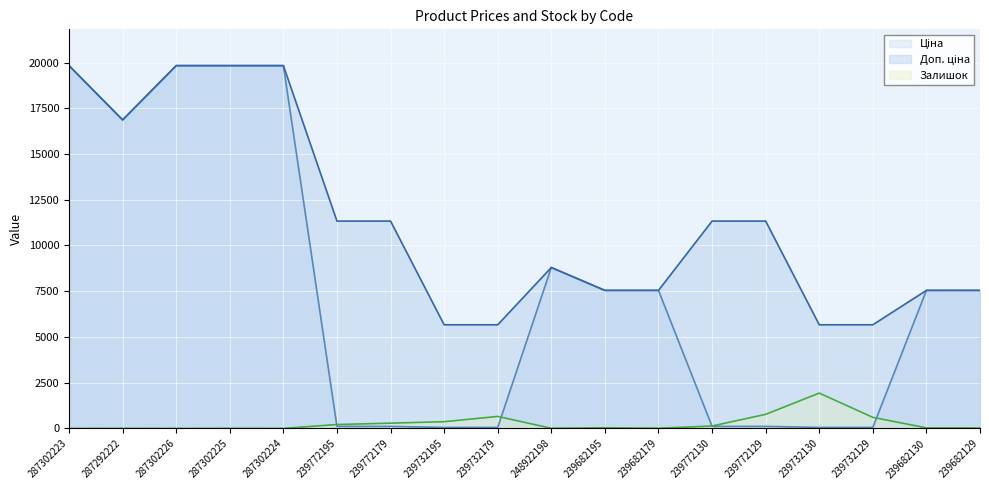

Reading right to left, extract all data points from this chart.

Ціна (line): 7545.9	7545.9	56.7	56.7	113.3	113.3	7545.9	7545.9	8797.6	56.7	56.7	113.3	113.3	19831.1	19831.1	19831.1	16863.2	19831.1
Доп. ціна (line): 7545.9	7545.9	5667.0	5667.0	11334.0	11334.0	7545.9	7545.9	8797.6	5667.0	5667.0	11334.0	11334.0	19831.1	19831.1	19831.1	16863.2	19831.1
Залишок (line): 29.0	32.0	607.0	1933.0	772.0	135.0	13.0	38.0	11.0	658.0	370.0	290.0	215.0	3.0	5.0	1.0	4.0	1.0